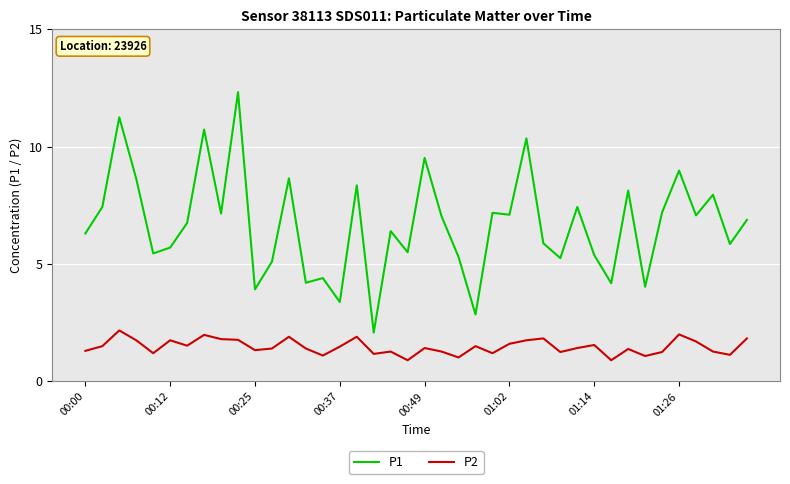

List the series in order of their overall mean, lowest first.

P2, P1